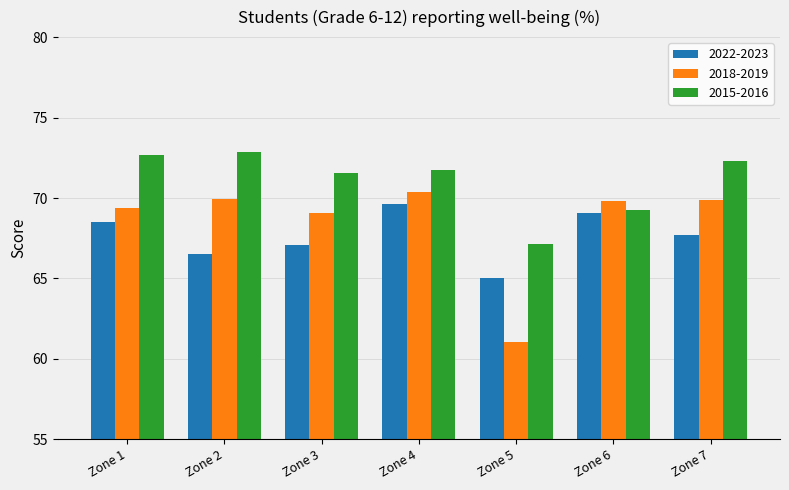

At which category does the chart reach its minimum across all series?

Zone 5